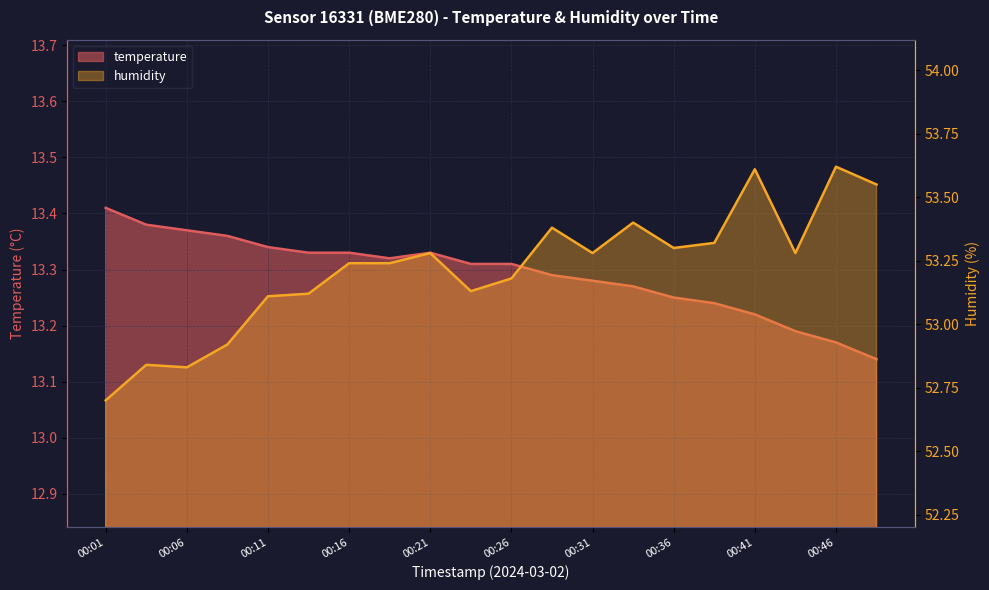

Reading left to right, extract all data points from this chart.

temperature: 13.4	13.4	13.4	13.4	13.3	13.3	13.3	13.3	13.3	13.3	13.3	13.3	13.3	13.3	13.2	13.2	13.2	13.2	13.2	13.1
humidity: 52.7	52.8	52.8	52.9	53.1	53.1	53.2	53.2	53.3	53.1	53.2	53.4	53.3	53.4	53.3	53.3	53.6	53.3	53.6	53.5